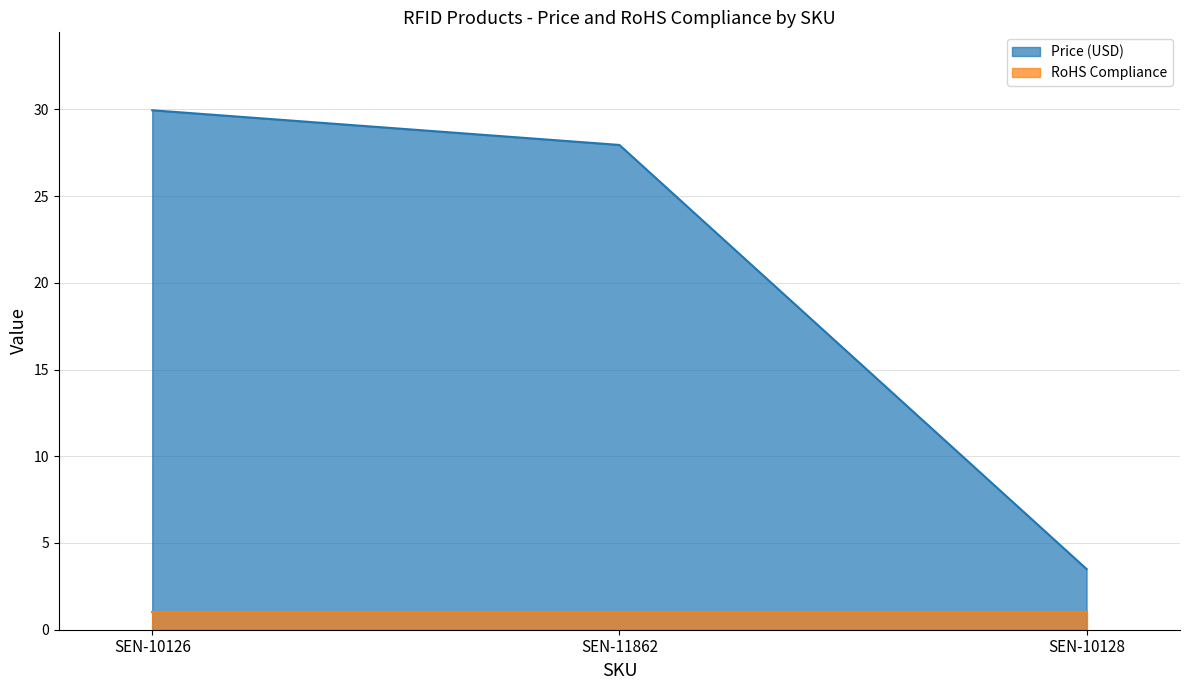

Rank the series by their average value, from lowest to highest.

RoHS Compliance, Price (USD)